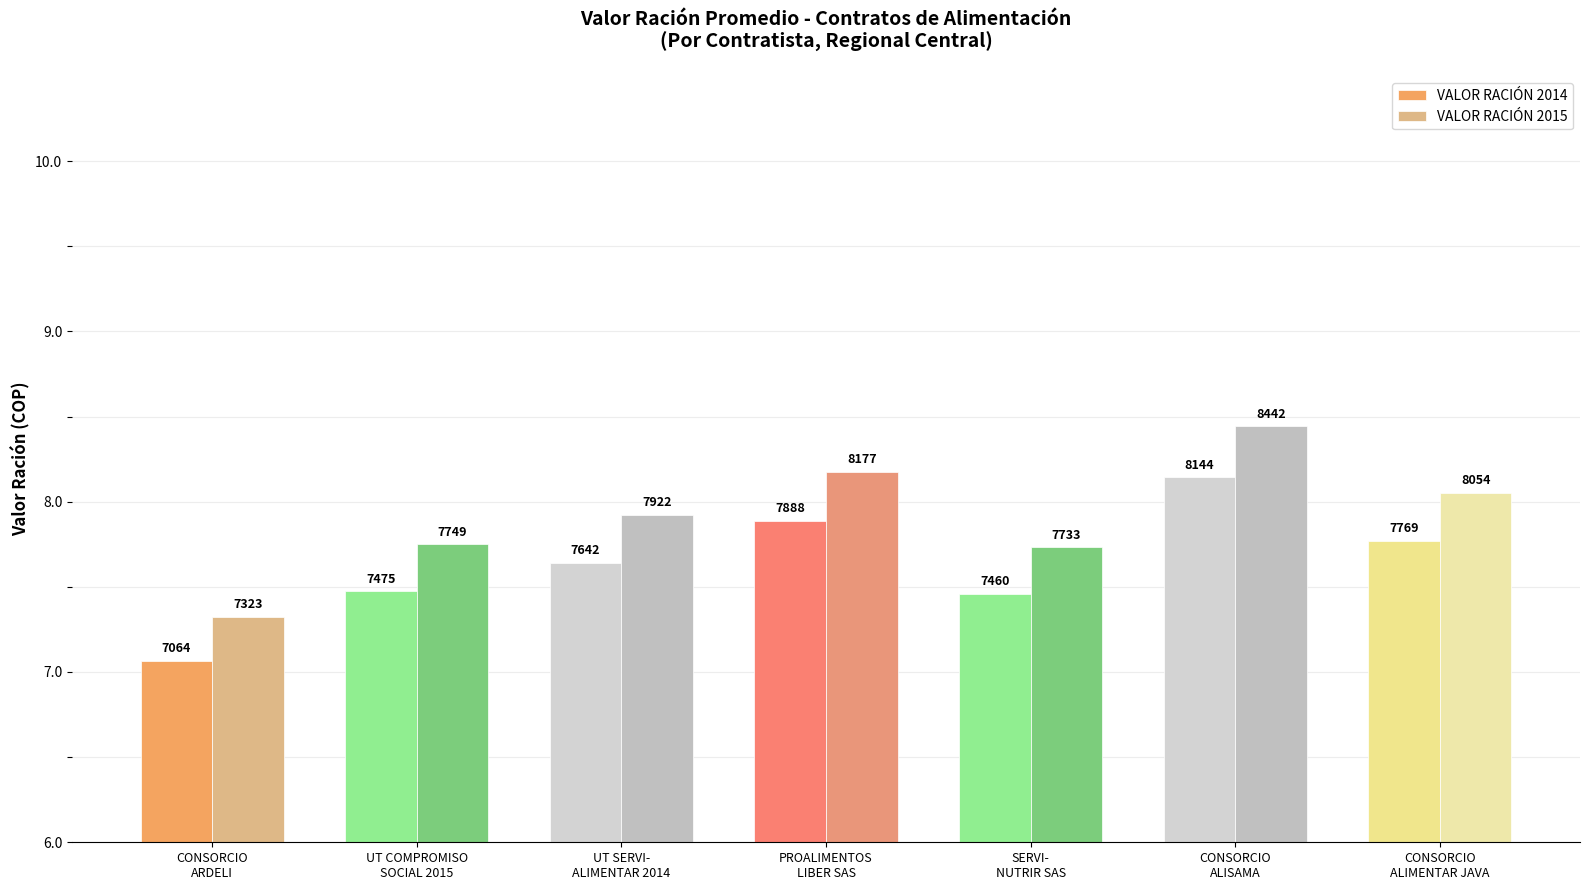

True or false: VALOR RACIÓN 2014 has a value of 3527.1 at CONSORCIO
ARDELI.

False